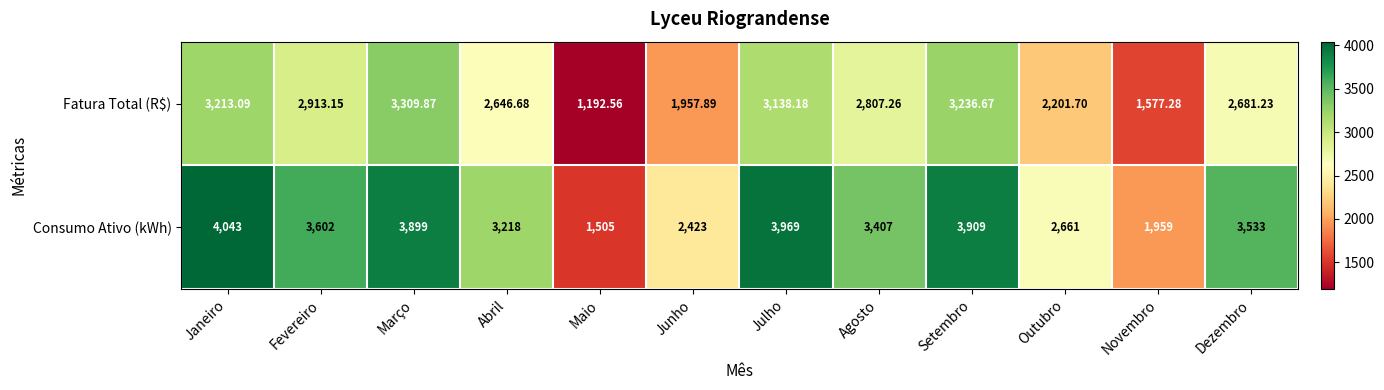

Which series has the largest total across all categories?

Consumo Ativo (kWh)